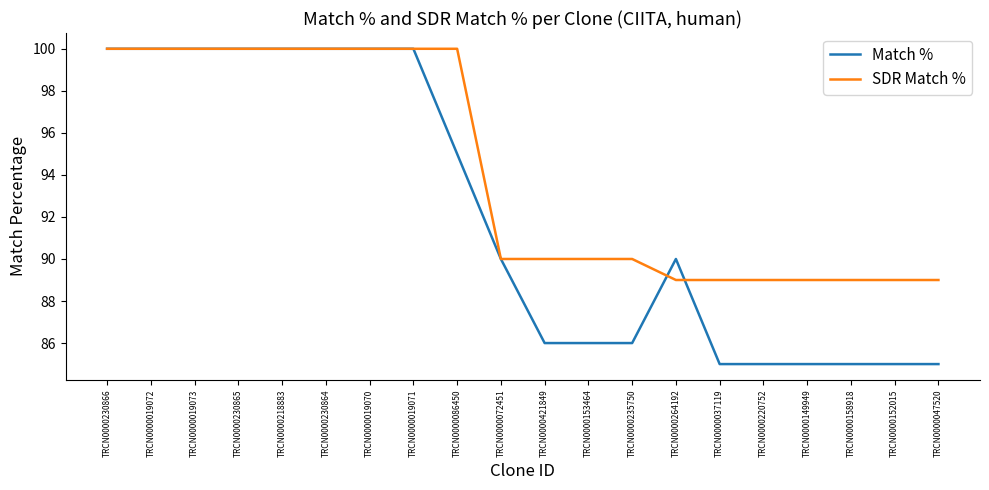

What position from the left is TRCN0000037119?

15